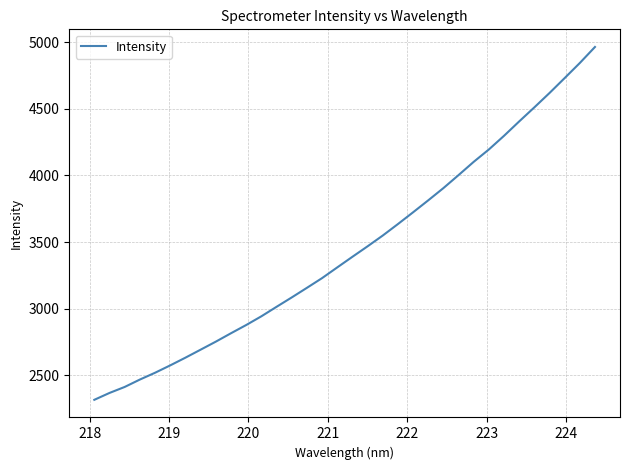

What is the maximum value shown in the chart?

4964.4